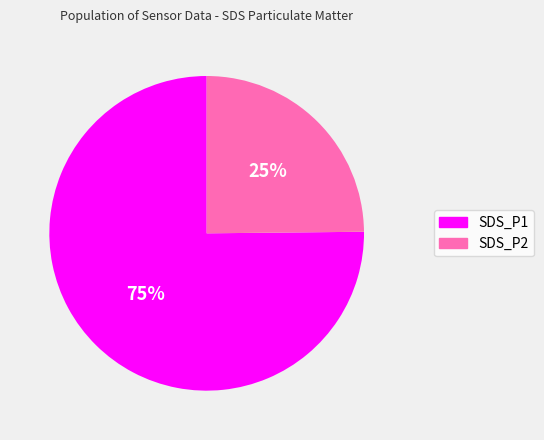

Which slice is the largest?

SDS_P1